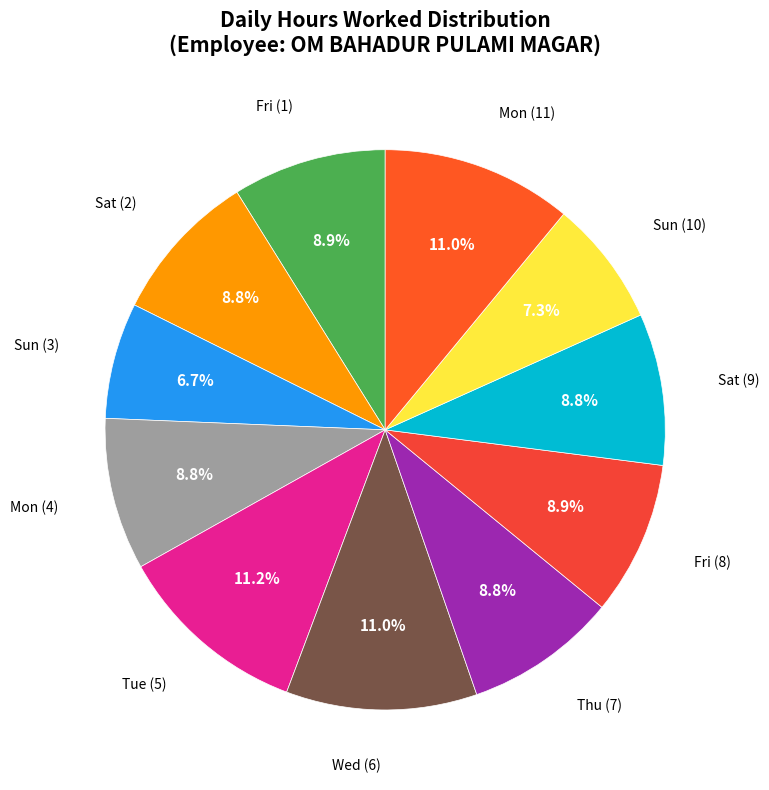

Count the number of slices in the pie.

11